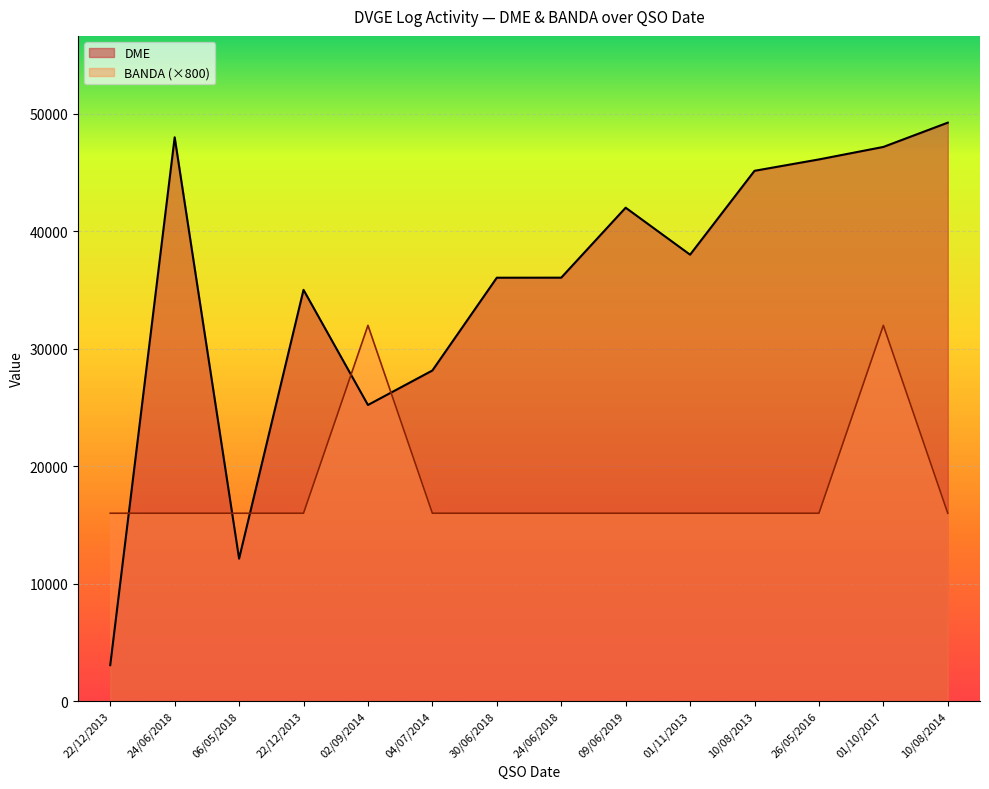

At which label is BANDA closest to 24000?

22/12/2013